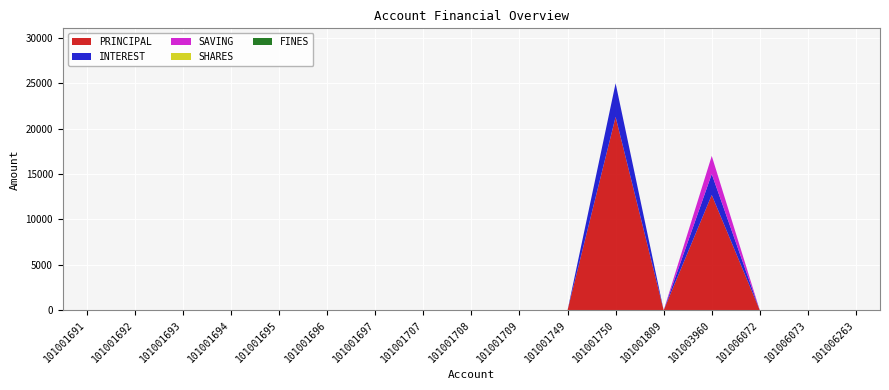

Reading left to right, extract all data points from this chart.

PRINCIPAL: 101001691=0	101001692=0	101001693=0	101001694=0	101001695=0	101001696=0	101001697=0	101001707=0	101001708=0	101001709=0	101001749=0	101001750=21300	101001809=0	101003960=12700	101006072=0	101006073=0	101006263=0
INTEREST: 101001691=0	101001692=0	101001693=0	101001694=0	101001695=0	101001696=0	101001697=0	101001707=0	101001708=0	101001709=0	101001749=0	101001750=3700	101001809=0	101003960=2300	101006072=0	101006073=0	101006263=0
SAVING: 101001691=0	101001692=0	101001693=0	101001694=0	101001695=0	101001696=0	101001697=0	101001707=0	101001708=0	101001709=0	101001749=0	101001750=0	101001809=0	101003960=2000	101006072=0	101006073=0	101006263=0
SHARES: 101001691=0	101001692=0	101001693=0	101001694=0	101001695=0	101001696=0	101001697=0	101001707=0	101001708=0	101001709=0	101001749=0	101001750=0	101001809=0	101003960=0	101006072=0	101006073=0	101006263=0
FINES: 101001691=0	101001692=0	101001693=0	101001694=0	101001695=0	101001696=0	101001697=0	101001707=0	101001708=0	101001709=0	101001749=0	101001750=0	101001809=0	101003960=0	101006072=0	101006073=0	101006263=0